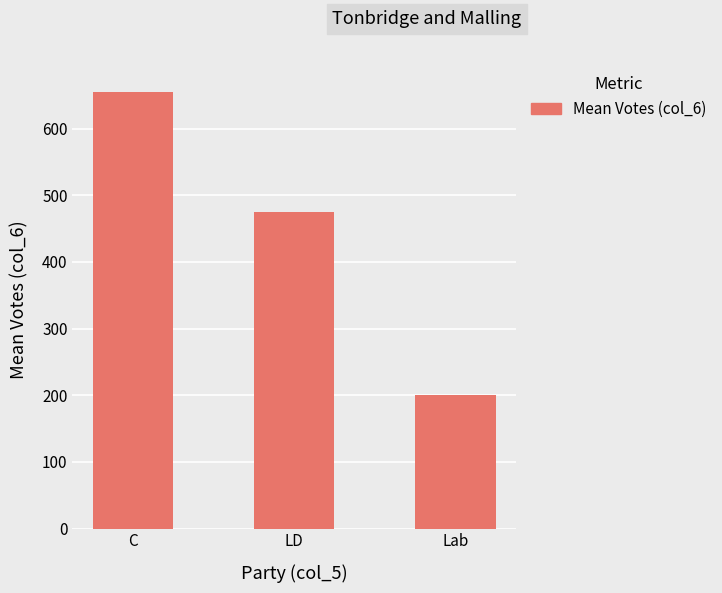

The chart shows a value of 765.5 at LD. True or false?

False